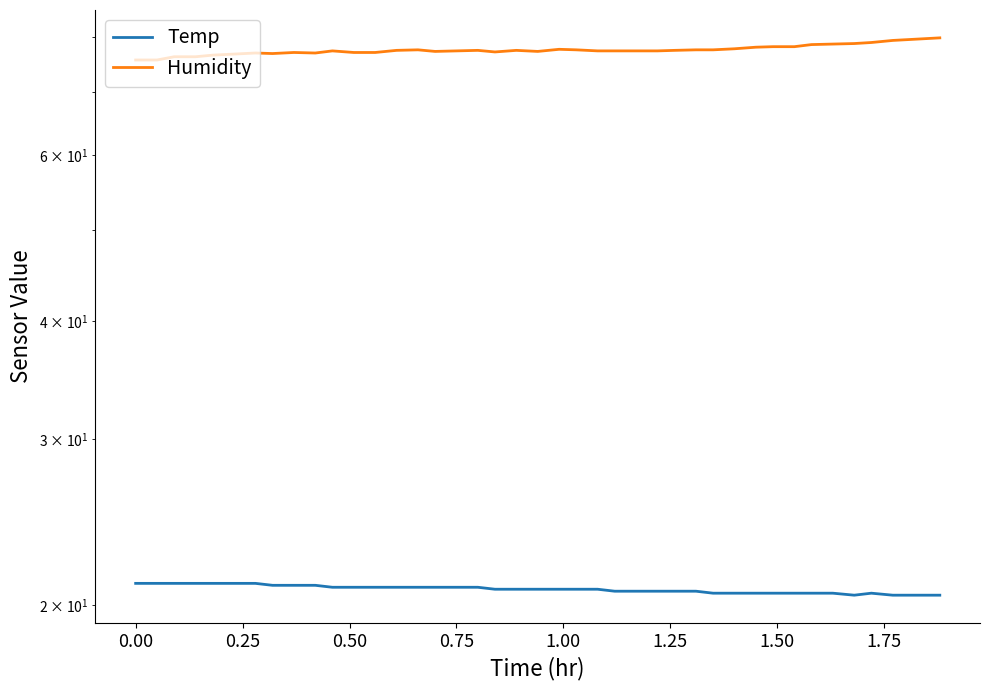

What is the value of the Temp point at the 28th from the left?

20.7